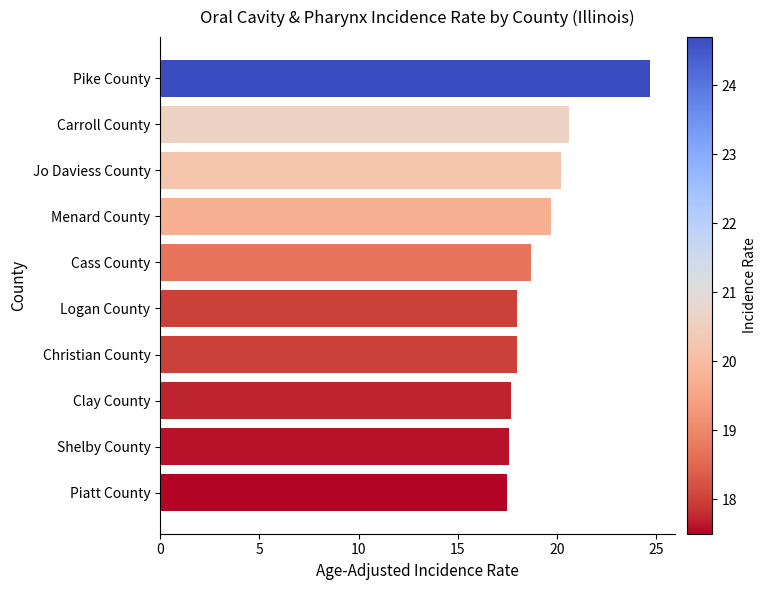

What is the value of the 4th bar from the top?

19.7